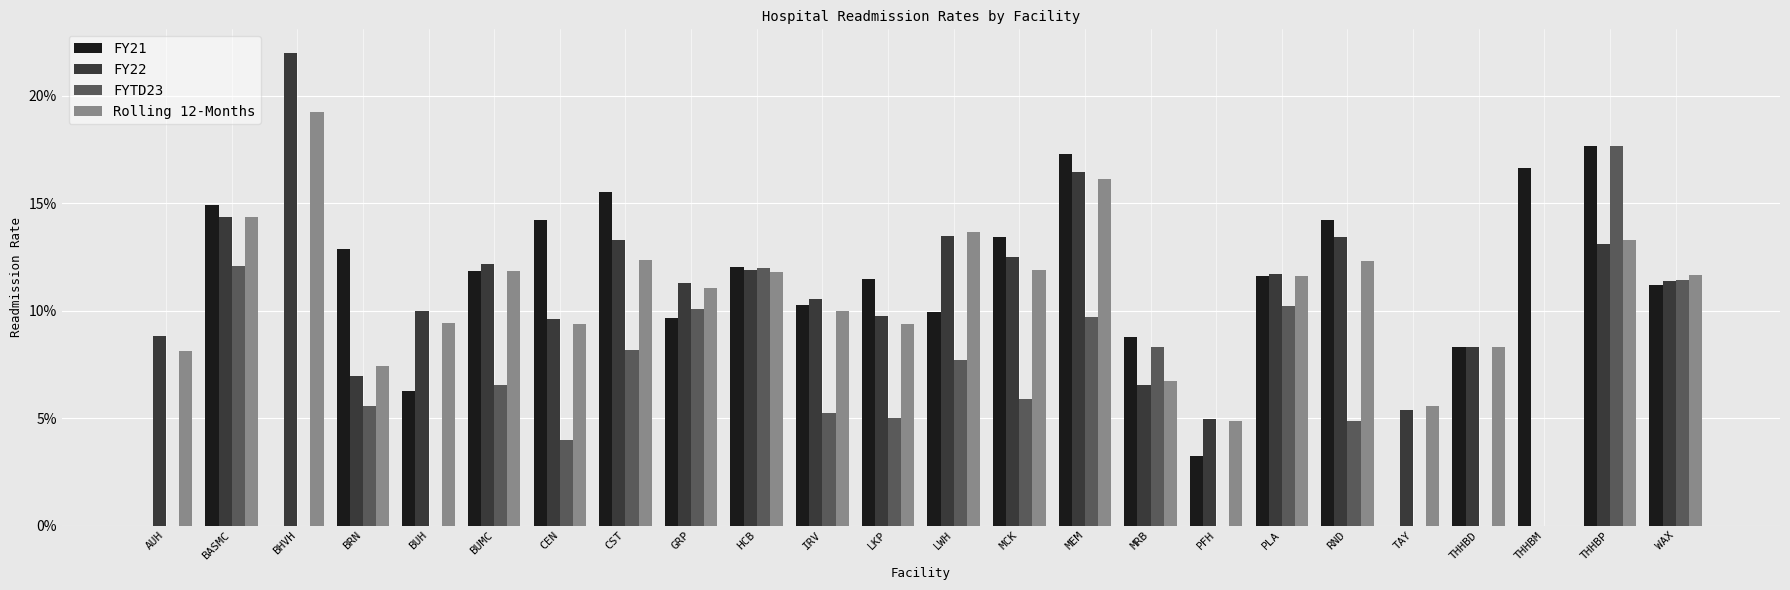

What are all the series names shown in the legend?

FY21, FY22, FYTD23, Rolling 12-Months